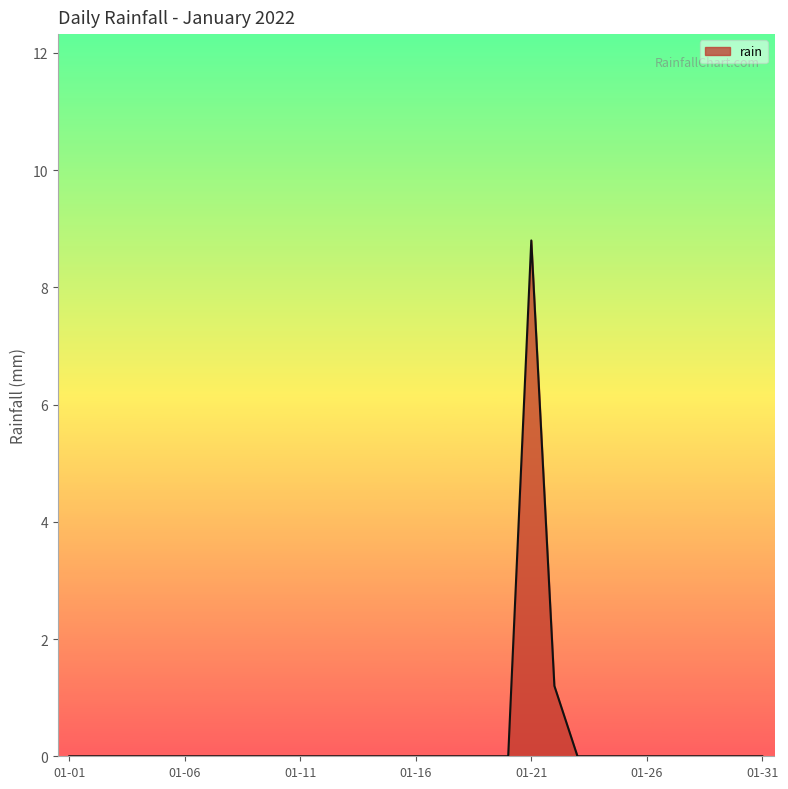

Reading left to right, what are all the values shown in this chart?

0.0	0.0	0.0	0.0	0.0	0.0	0.0	0.0	0.0	0.0	0.0	0.0	0.0	0.0	0.0	0.0	0.0	0.0	0.0	0.0	8.8	1.2	0.0	0.0	0.0	0.0	0.0	0.0	0.0	0.0	0.0